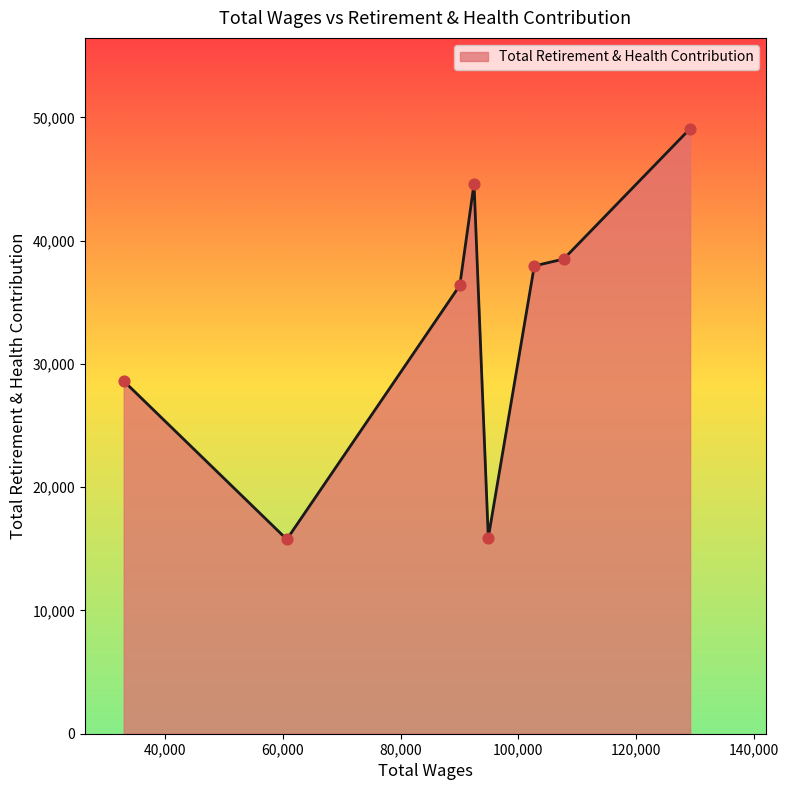

What is the difference between the maximum and minimum values?

33321